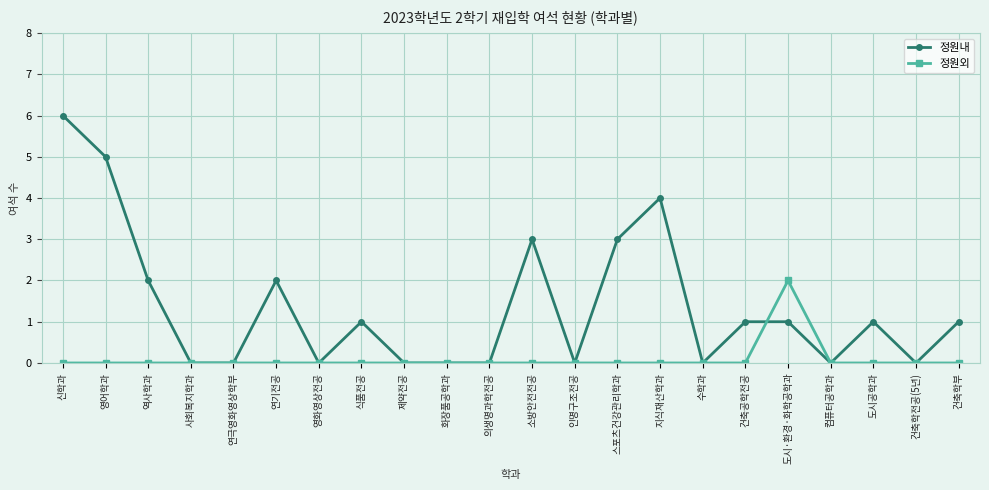

Which series has the largest total across all categories?

정원내